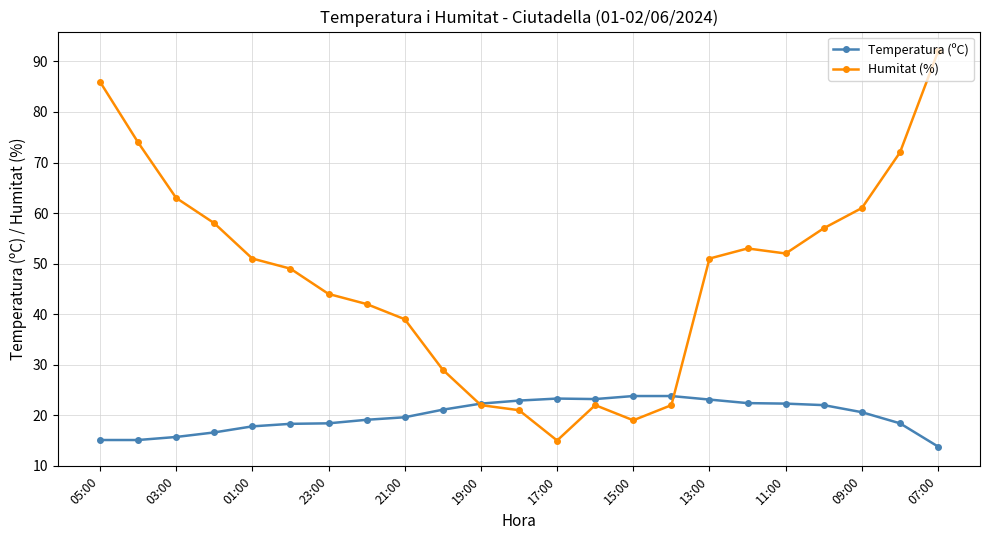

List the series in order of their overall mean, highest first.

Humitat (%), Temperatura (ºC)